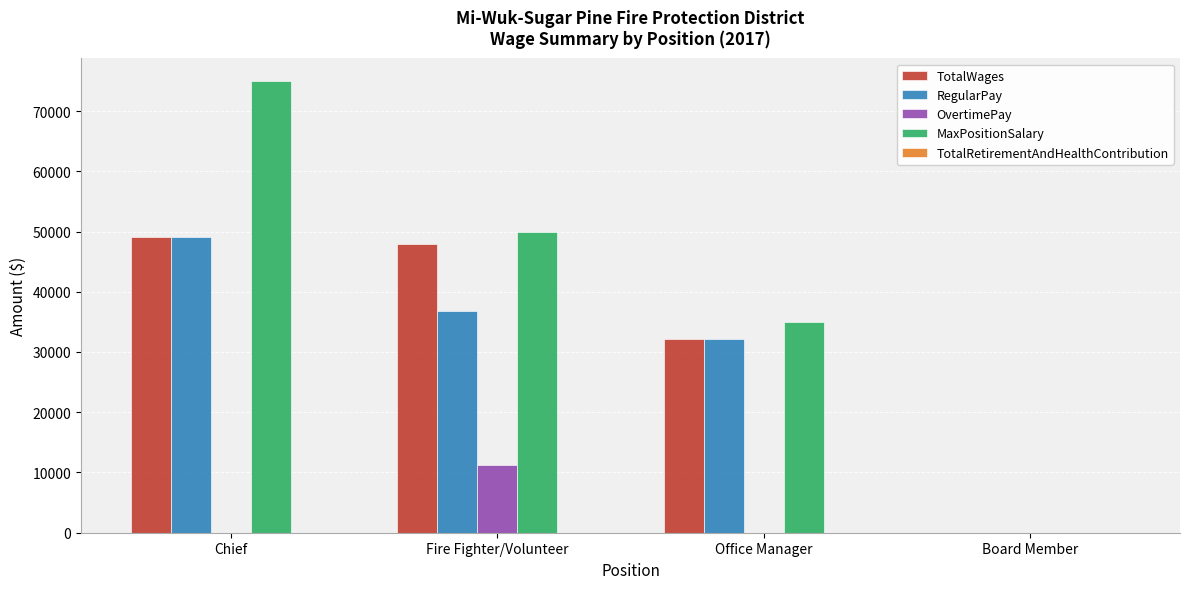

Which series has the widest spread of values?

MaxPositionSalary